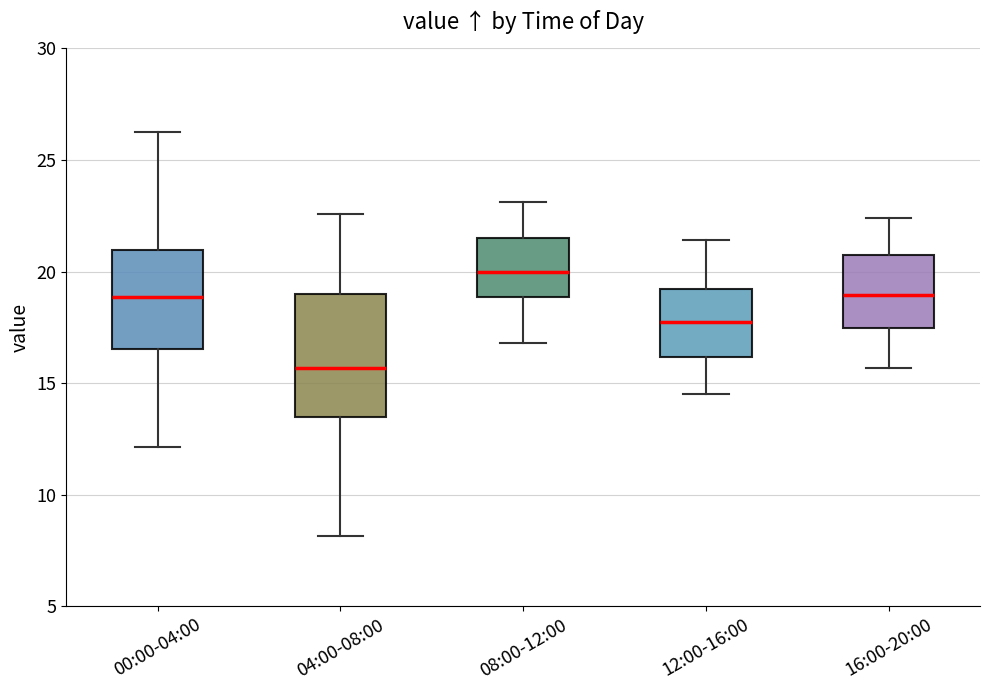

Reading left to right, transcribe this box plot: for each box, give where its median line is, the range the box spans, and where its two whiskers end, as read against the y-axis. The values are not printed on the chart, so give them approximately, as read against the axis.

00:00-04:00: median 19.0, box 16.5 to 21.0, whiskers 12.0 to 26.5
04:00-08:00: median 15.5, box 13.5 to 19.0, whiskers 8.0 to 22.5
08:00-12:00: median 20.0, box 19.0 to 21.5, whiskers 17.0 to 23.0
12:00-16:00: median 18.0, box 16.0 to 19.0, whiskers 14.5 to 21.5
16:00-20:00: median 19.0, box 17.5 to 21.0, whiskers 15.5 to 22.5